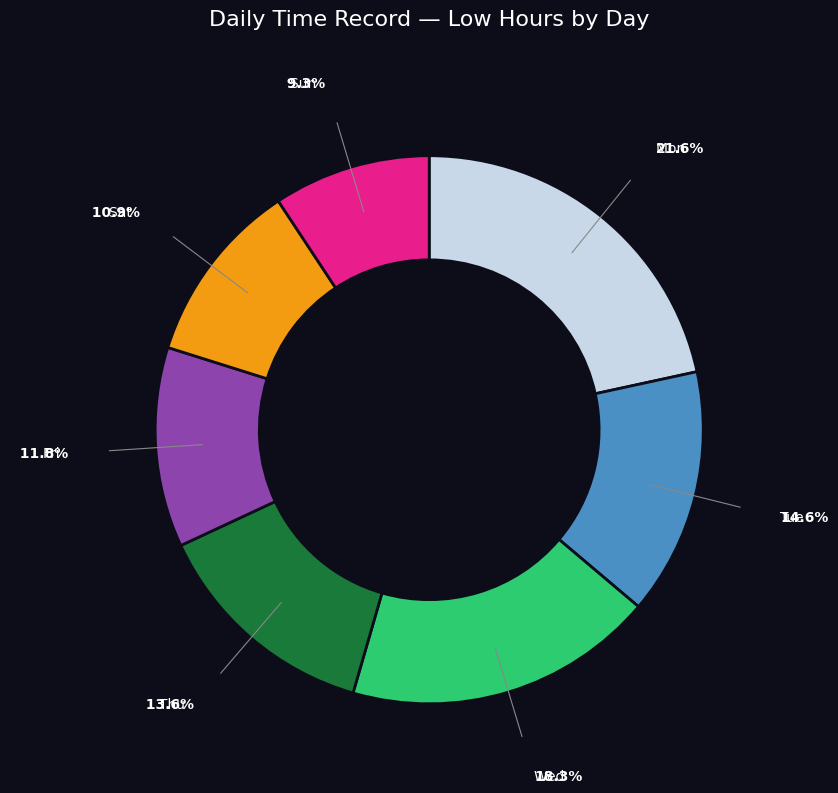

Does any single category account for the majority?

No